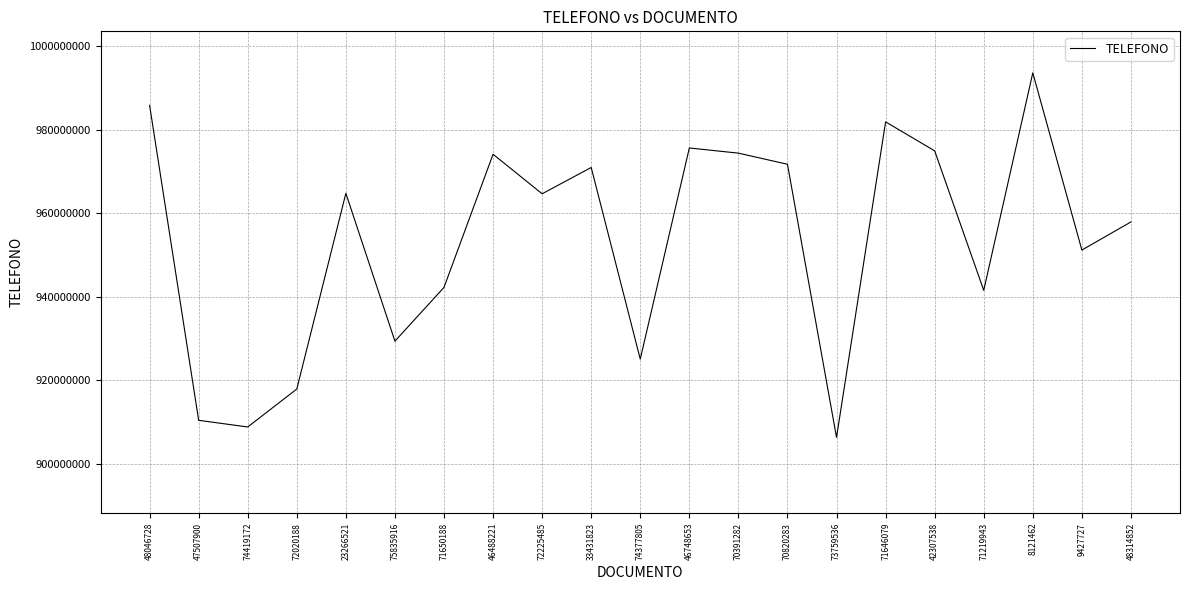

Between 70820283 and 75835916, which is larger?

70820283